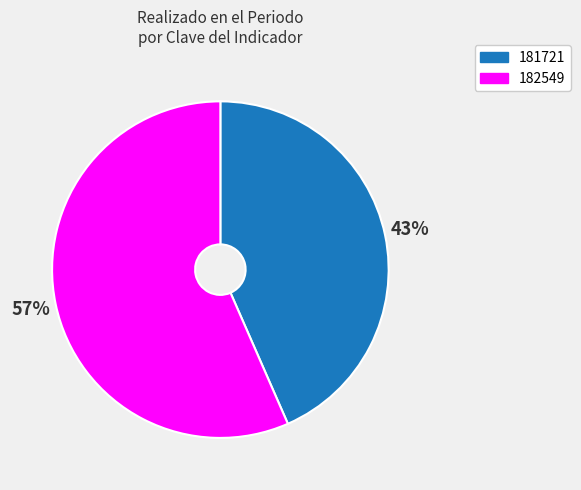

Which category accounts for the majority?

182549